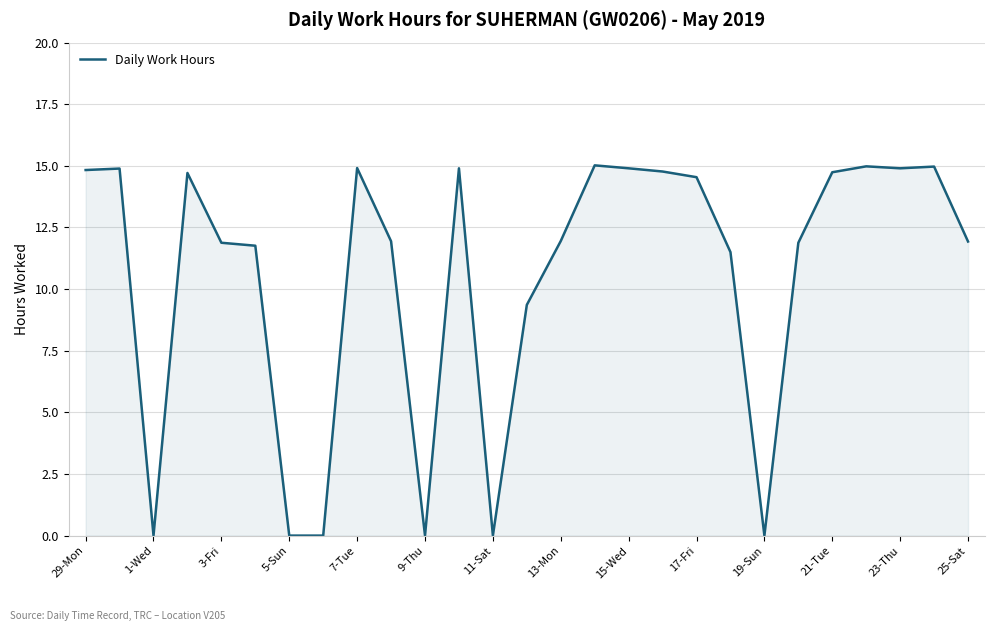

What is the difference between the maximum and minimum values?

15.0